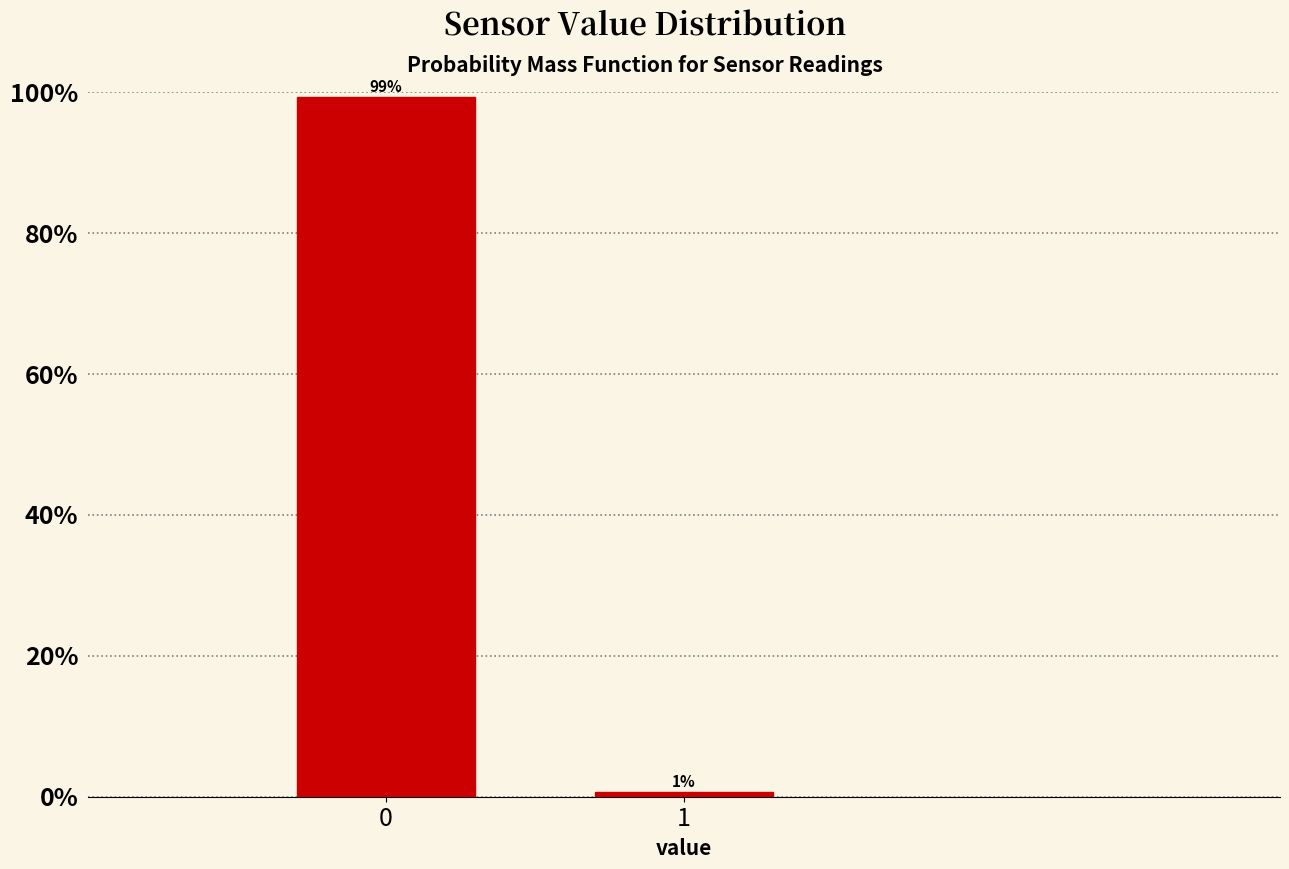

What is the value of the 1st bar from the left?

99.3